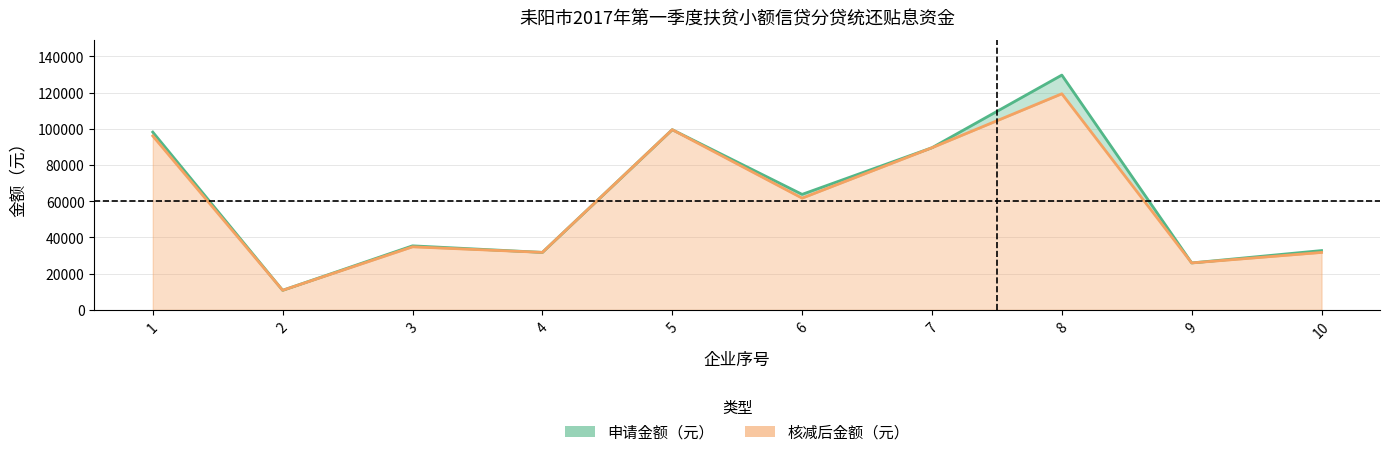

What is the sum of the 申请金额（元） values at 5 and 2?

110319.7